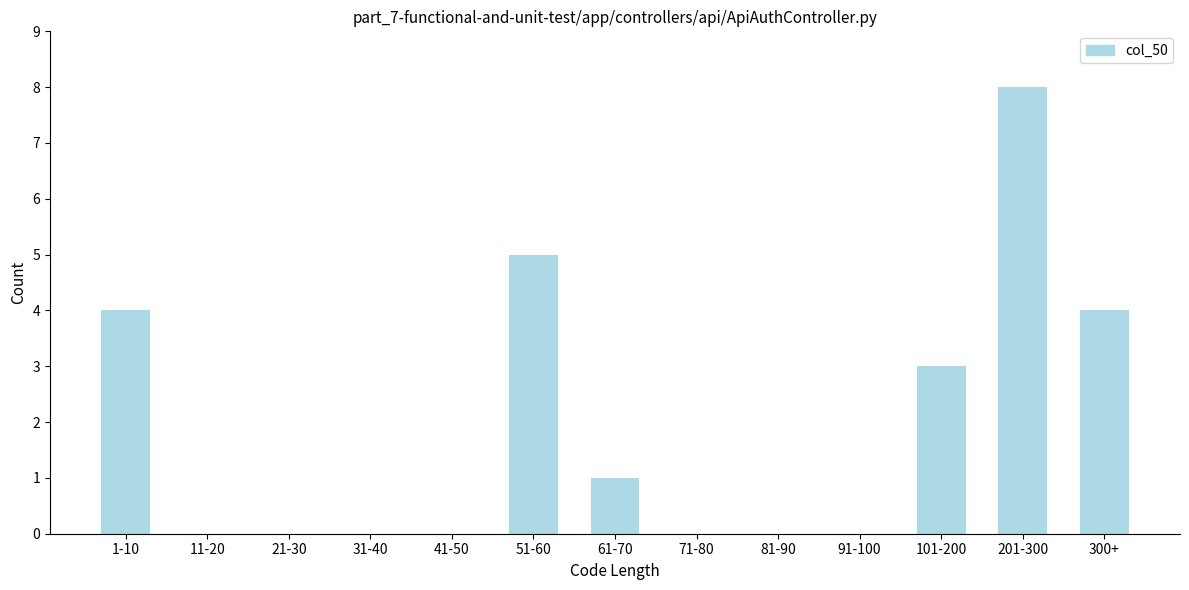

Reading right to left, what are all the values shown in this chart?

300+=4	201-300=8	101-200=3	91-100=0	81-90=0	71-80=0	61-70=1	51-60=5	41-50=0	31-40=0	21-30=0	11-20=0	1-10=4